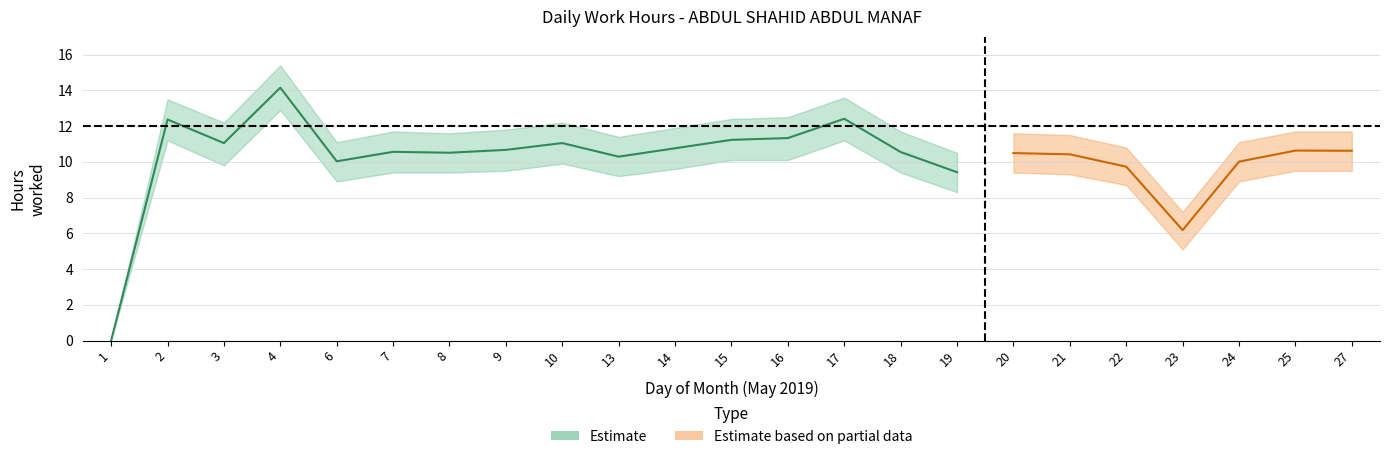

Which category has the lowest value in the Low_lower series?

1